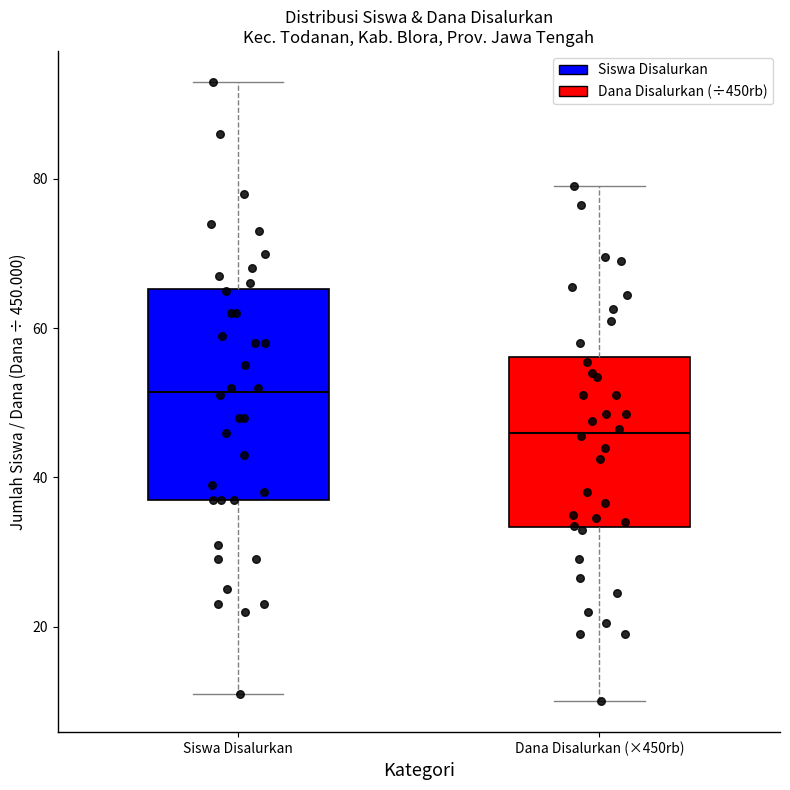

Comparing the boxes themselves (not the whiskers), which one is the tallest?

Siswa Disalurkan